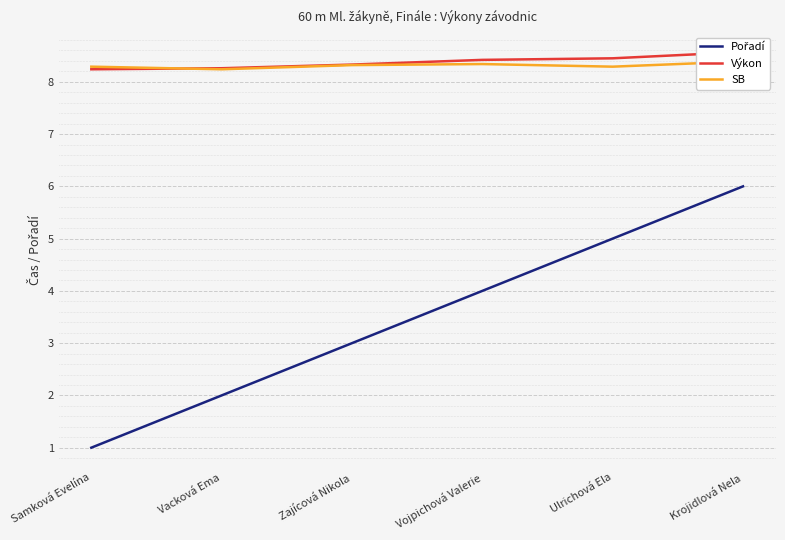

What is the difference between the second highest and second lowest values in the SB series?

0.1